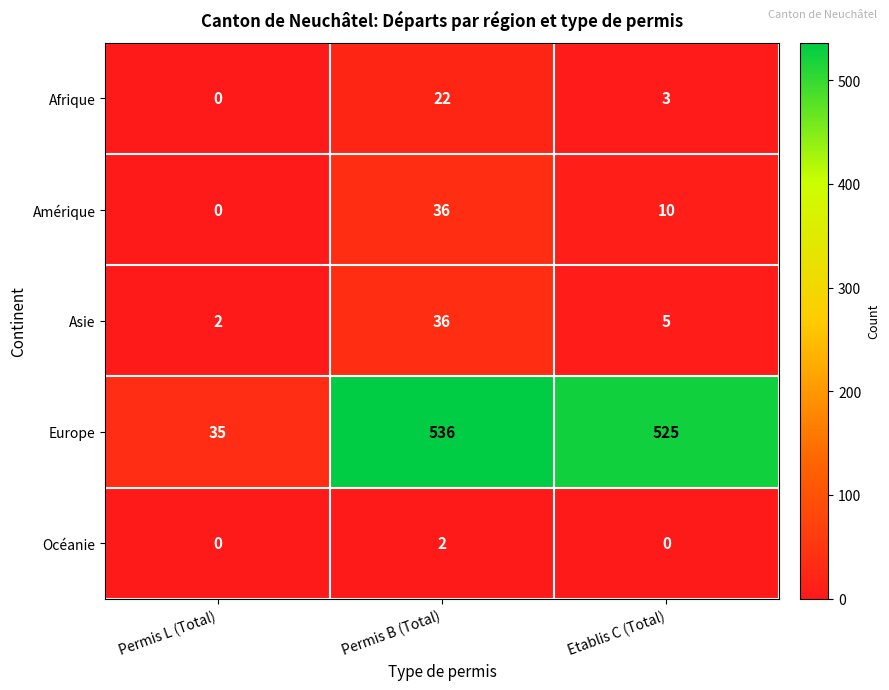

Between Permis L (Total) and Etablis C (Total), which series saw the biggest shift?

Europe